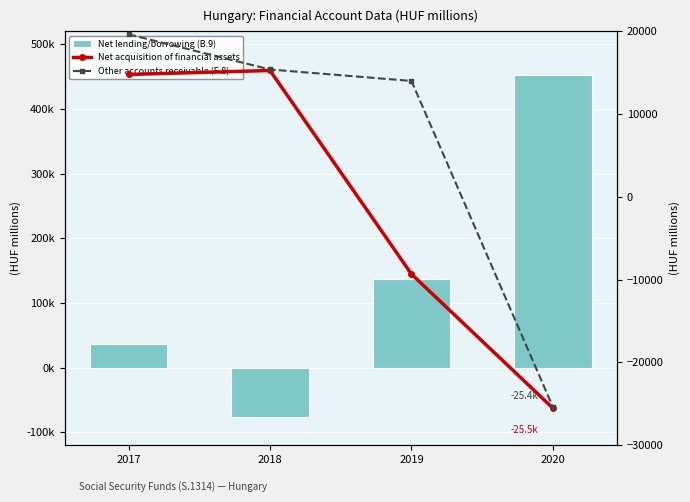

How many values in the Other accounts receivable (F.8) series are below 15382?

2